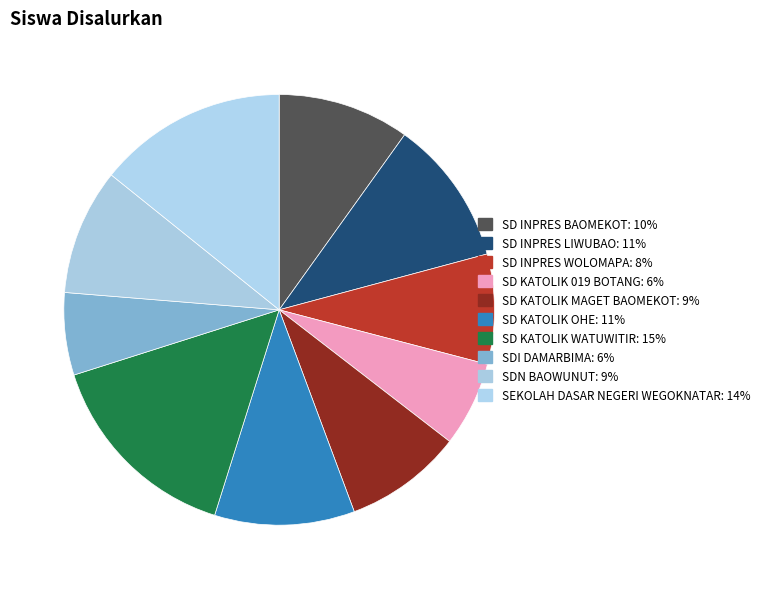

Which category has the biggest portion of the pie?

SD KATOLIK WATUWITIR